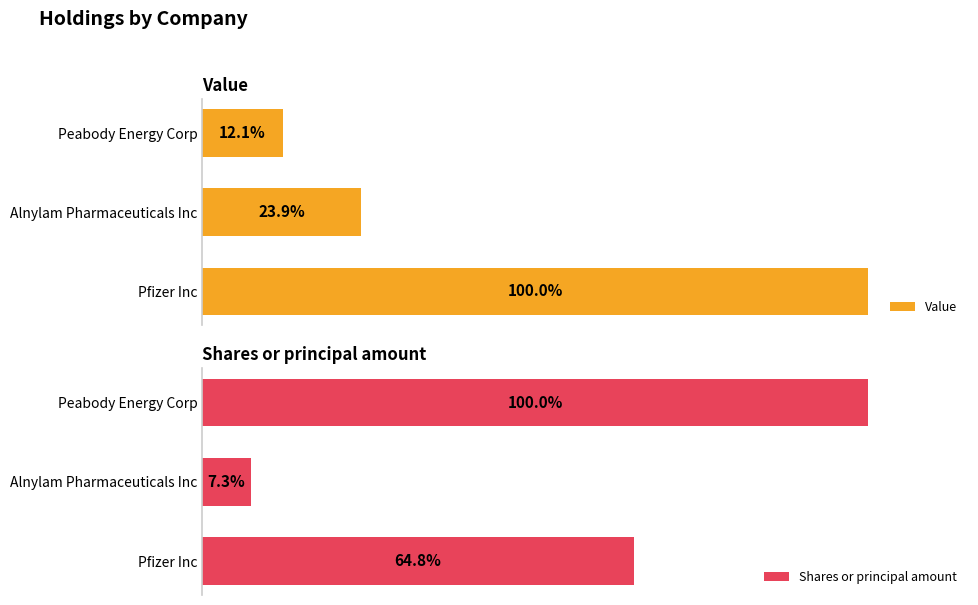

How many bars are there in total?

6